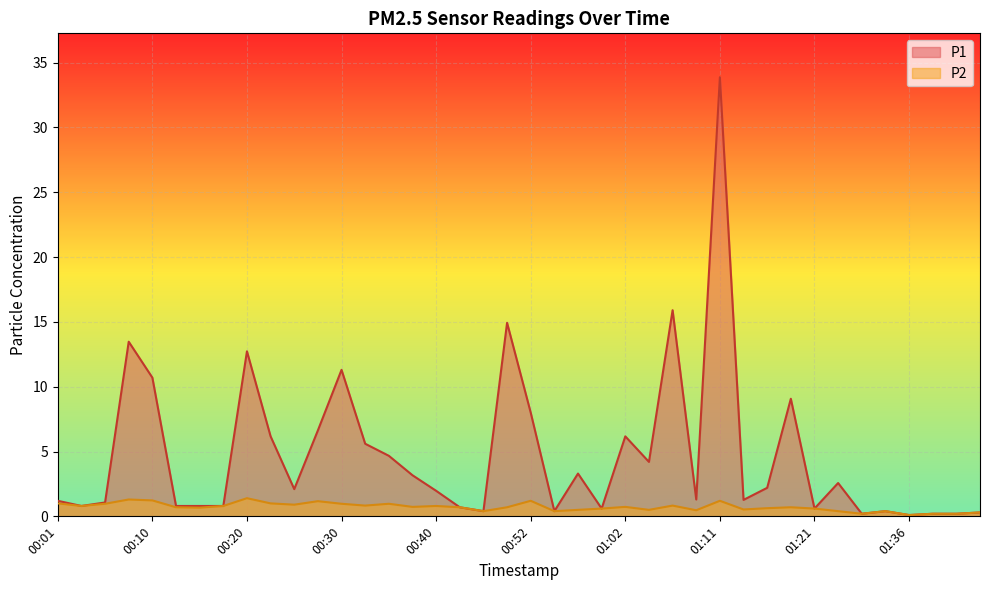

Which series changed the most between 01:06 and 01:21?

P1